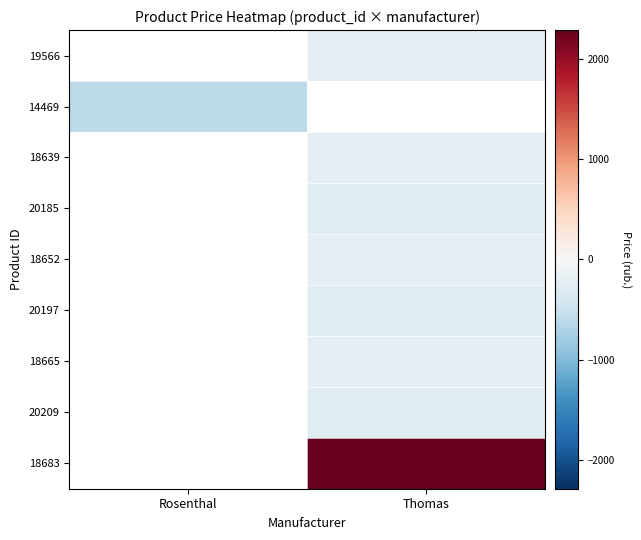

True or false: 18683 has a value of 2287.5 at Thomas.

True